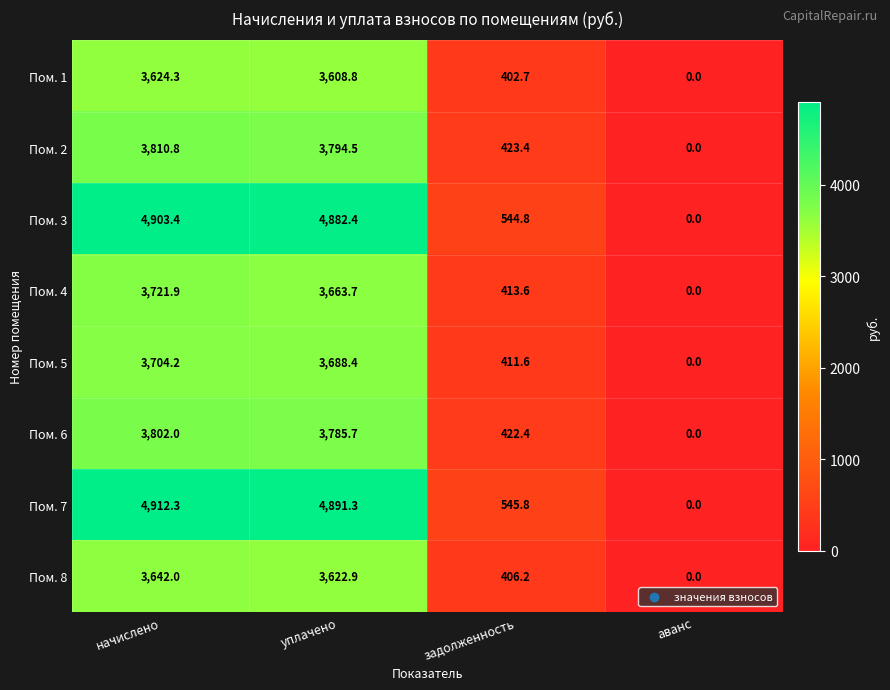

At which category is the sum across all series the highest?

начислено